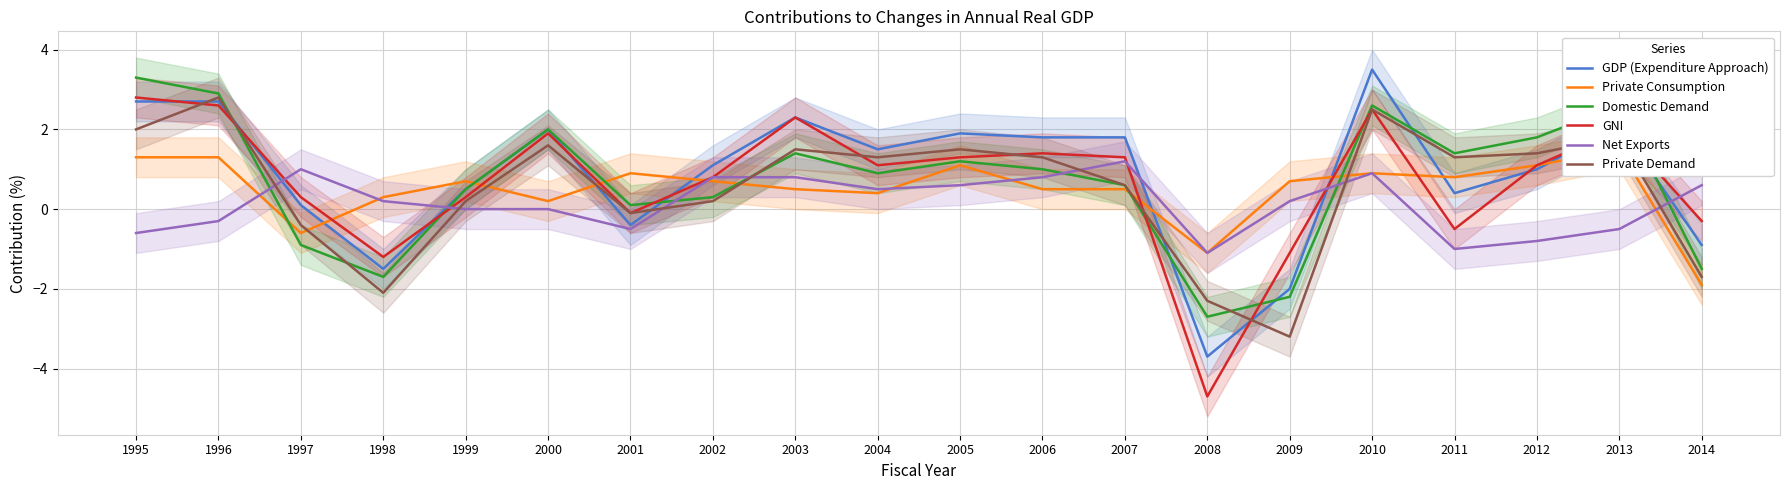

Does the chart have visible grid lines?

Yes